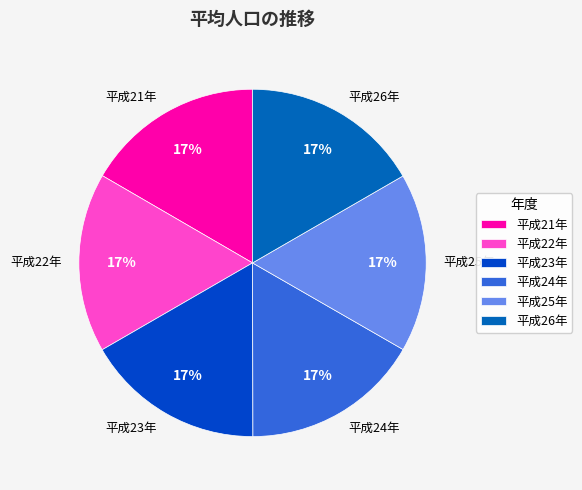

Do 平成26年 and 平成25年 together represent more than half of the pie?

No